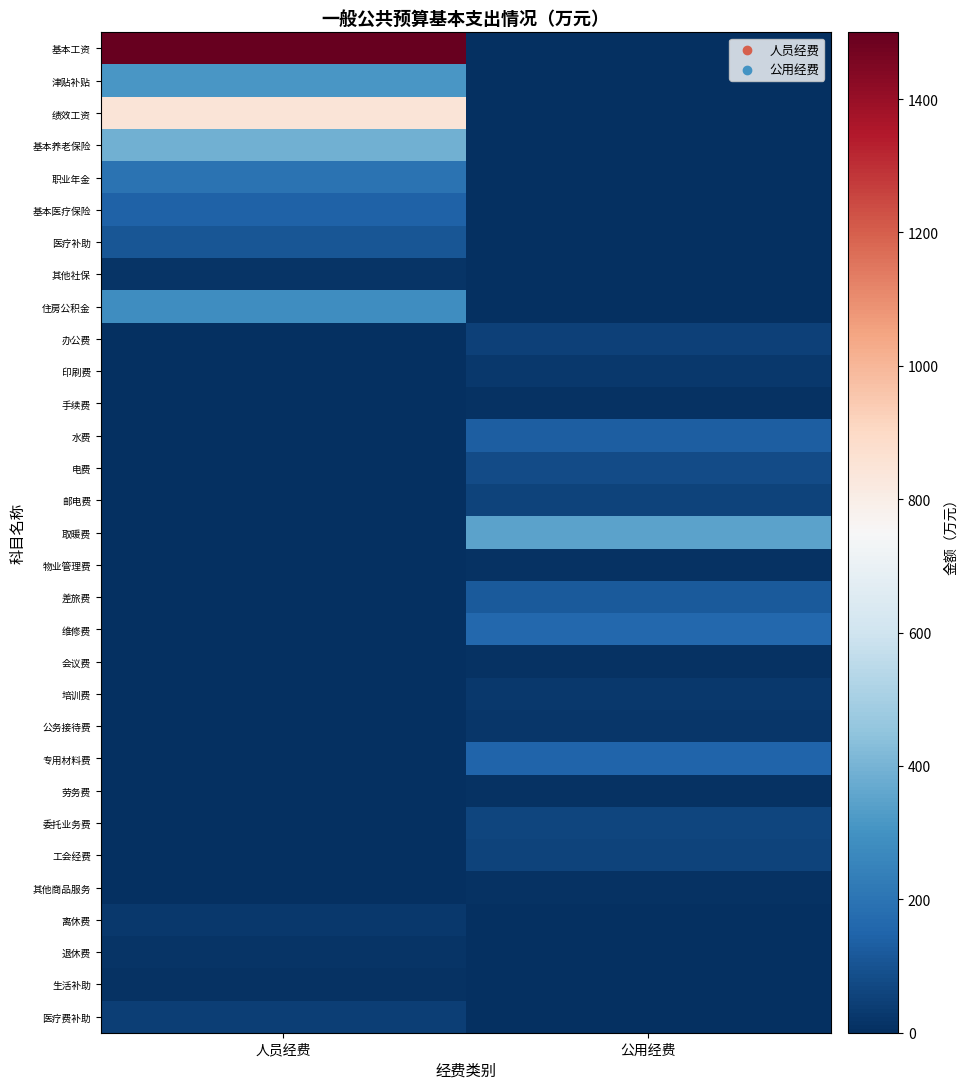

What is the difference between the highest and lowest values at 公用经费?

350.0